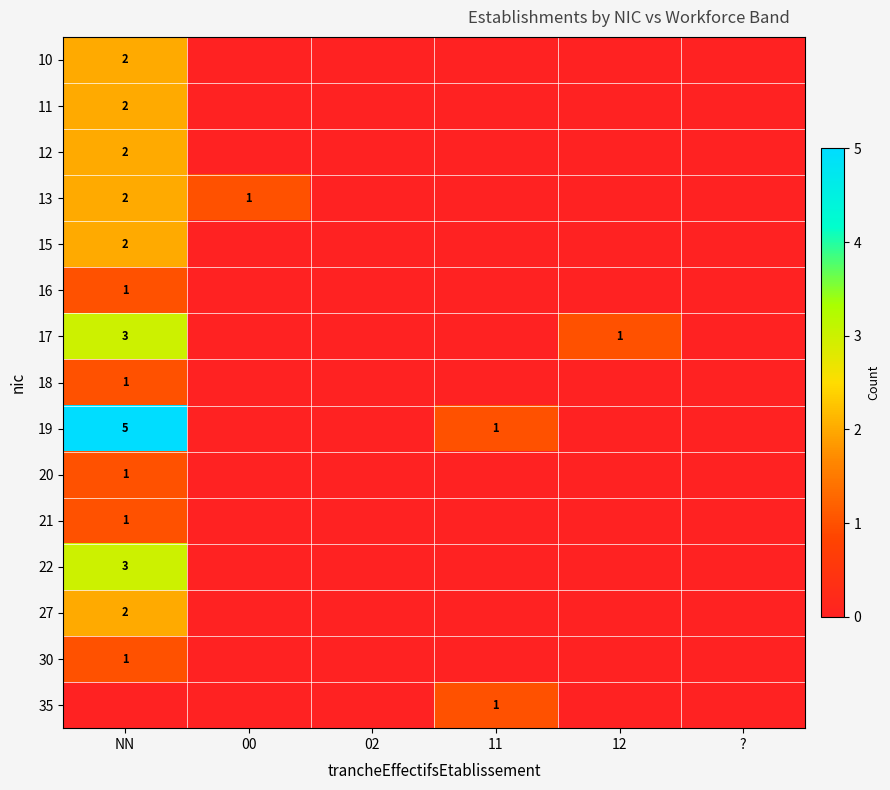

How many data points does each series have?

6